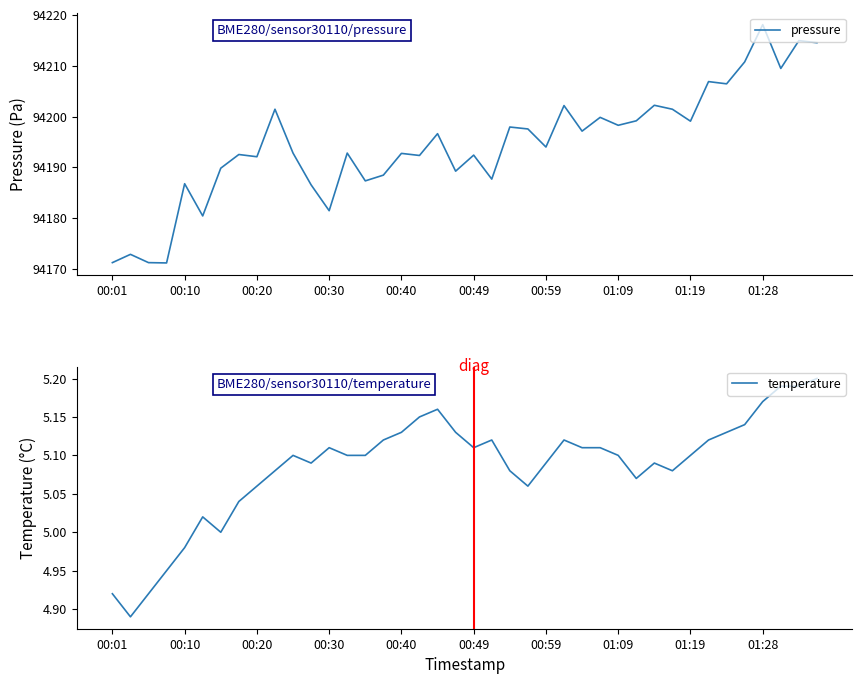

What is the value of the temperature point at the 27th from the left?

5.1